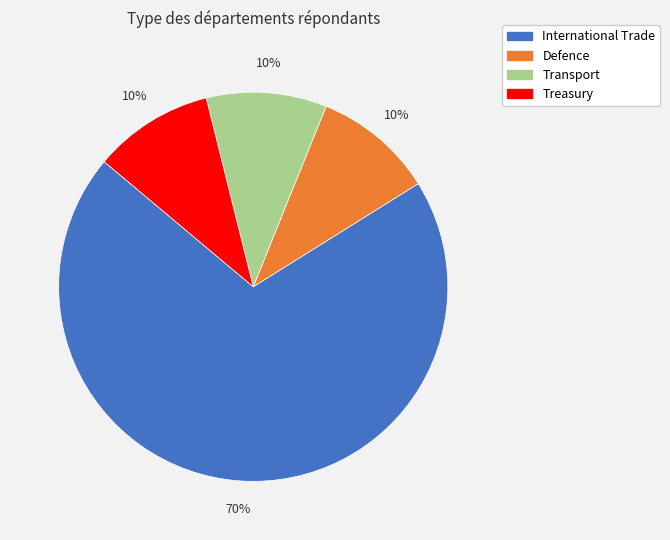

To the nearest percent, what percentage of the pie is Transport?

10%